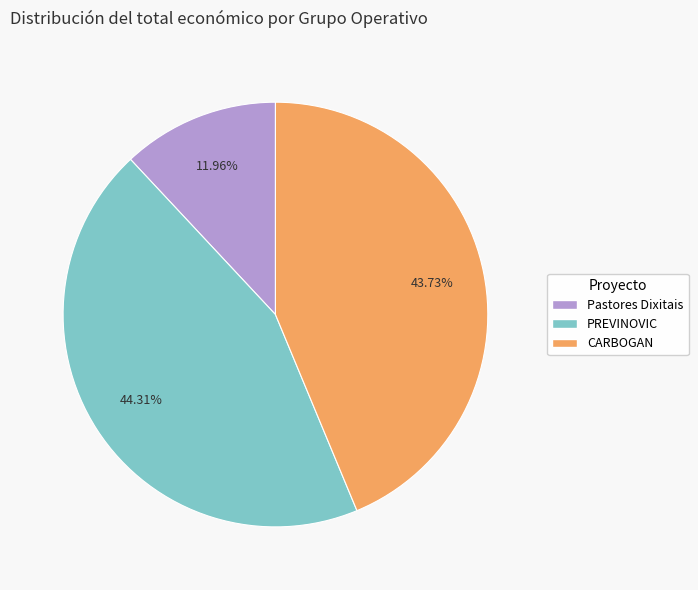

Which category has the smallest portion of the pie?

Pastores Dixitais